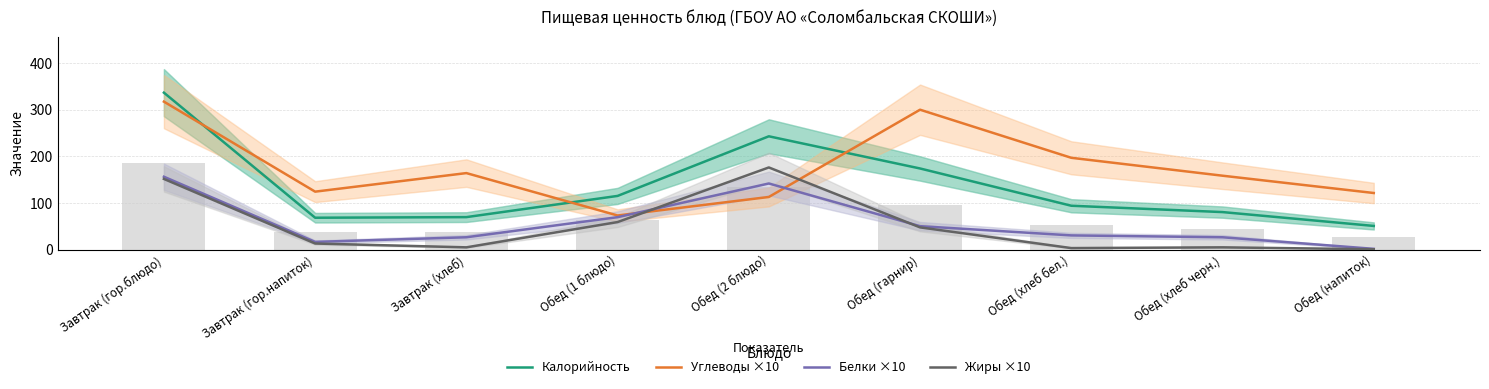

What is the sum of the Углеводы ×10 values at Обед (напиток) and Обед (хлеб черн.)?

279.7